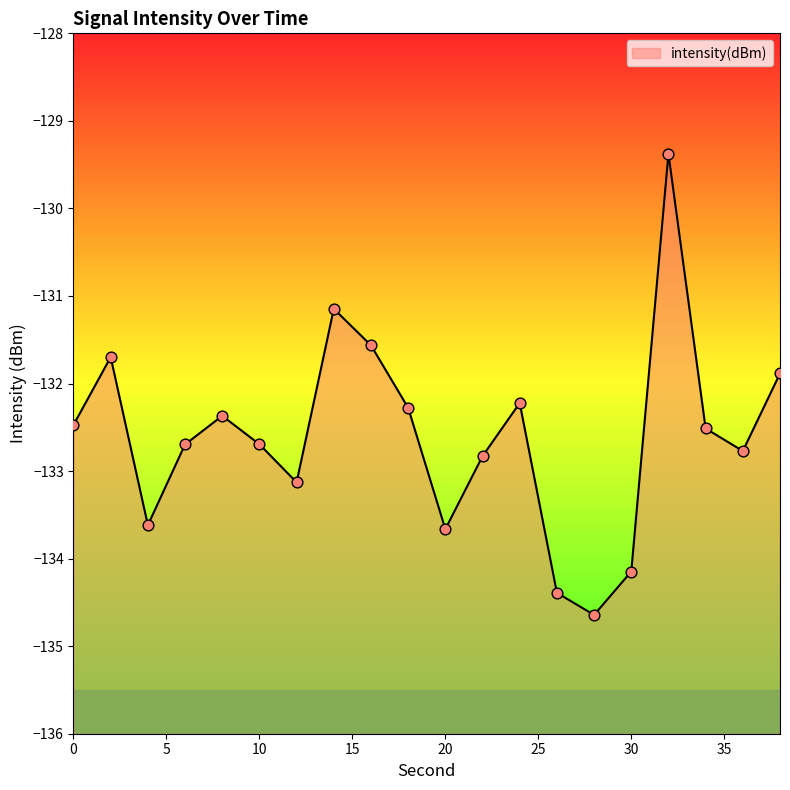

Between 2 and 38, which is larger?

2